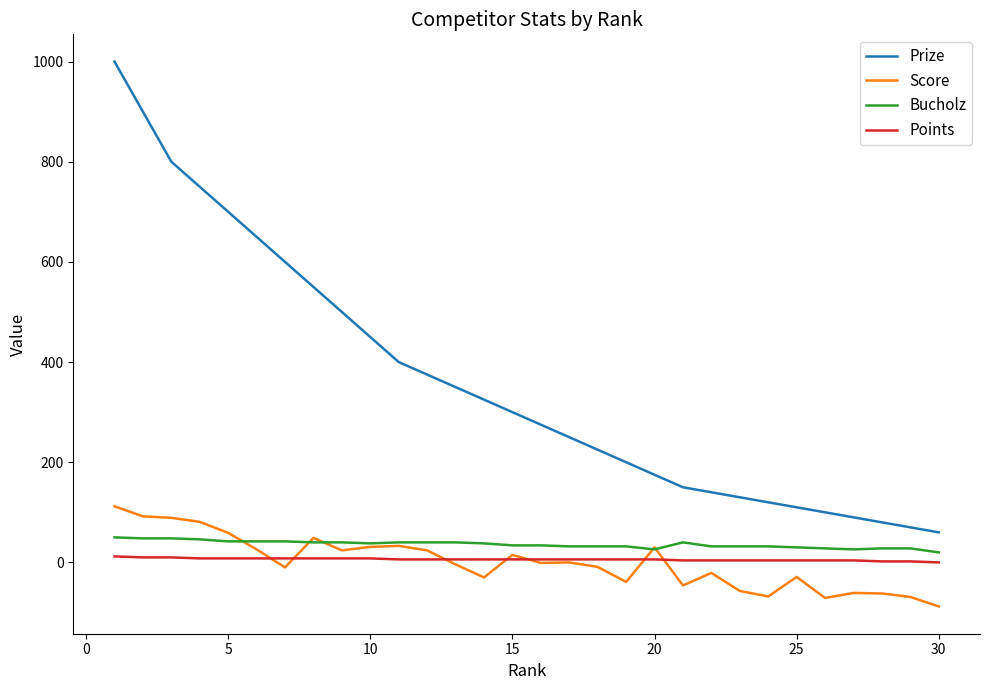

True or false: Points and Prize cross at least once.

False